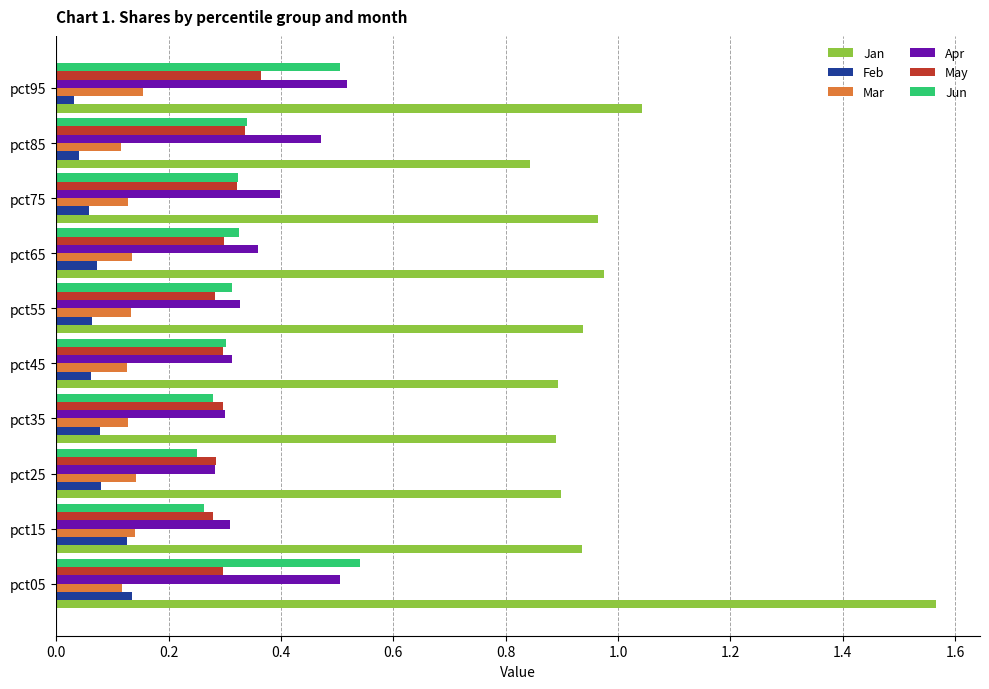

True or false: Mar has a value of 0.2 at pct35.

False